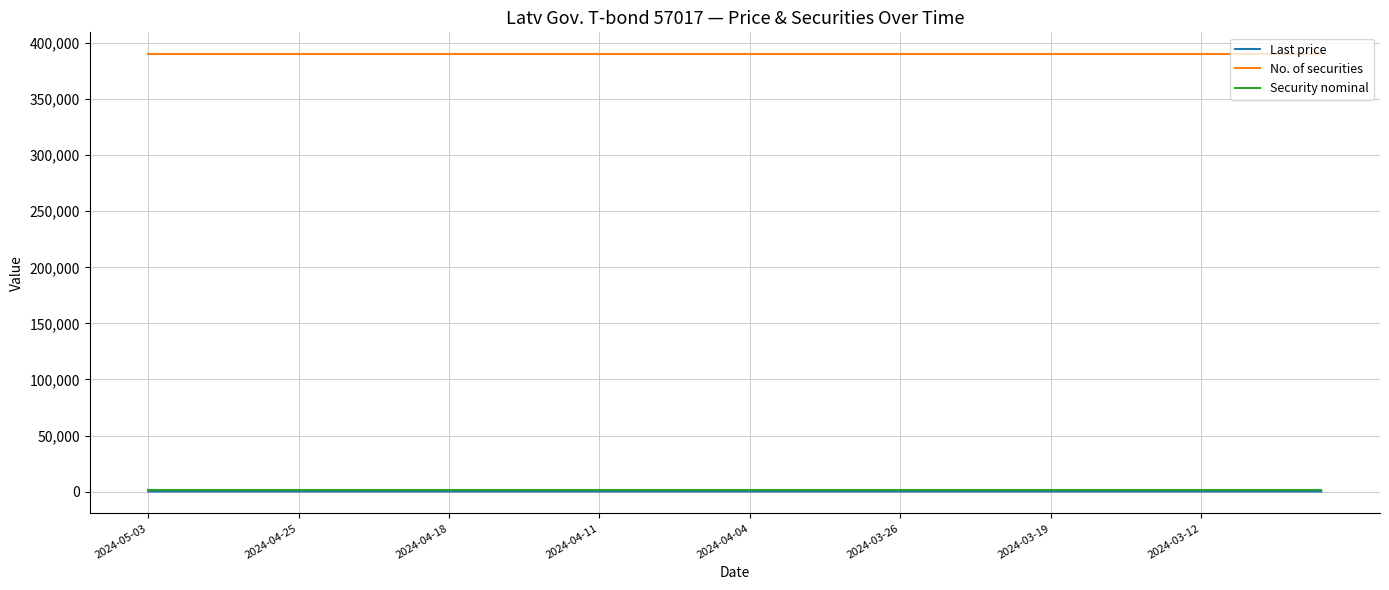

What is the average value of the Security nominal series?

1000.0